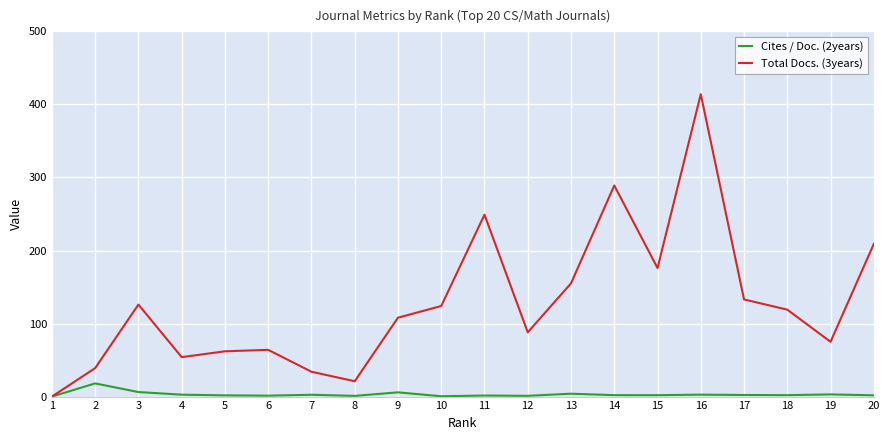

Count the number of data series in this chart.

2